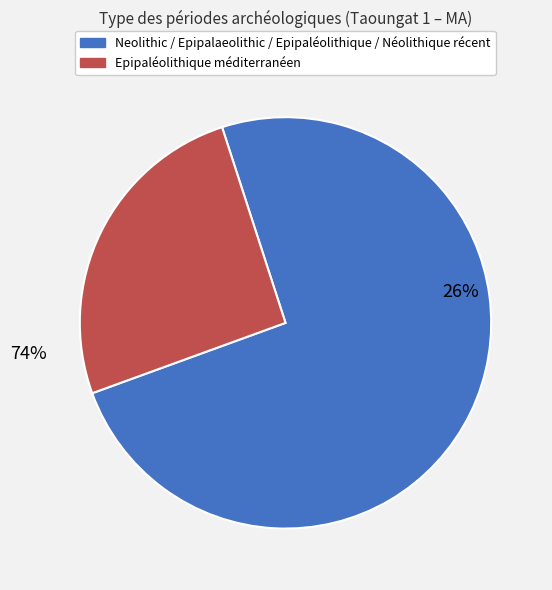

What is the largest slice in the pie chart?

Néolithique récent